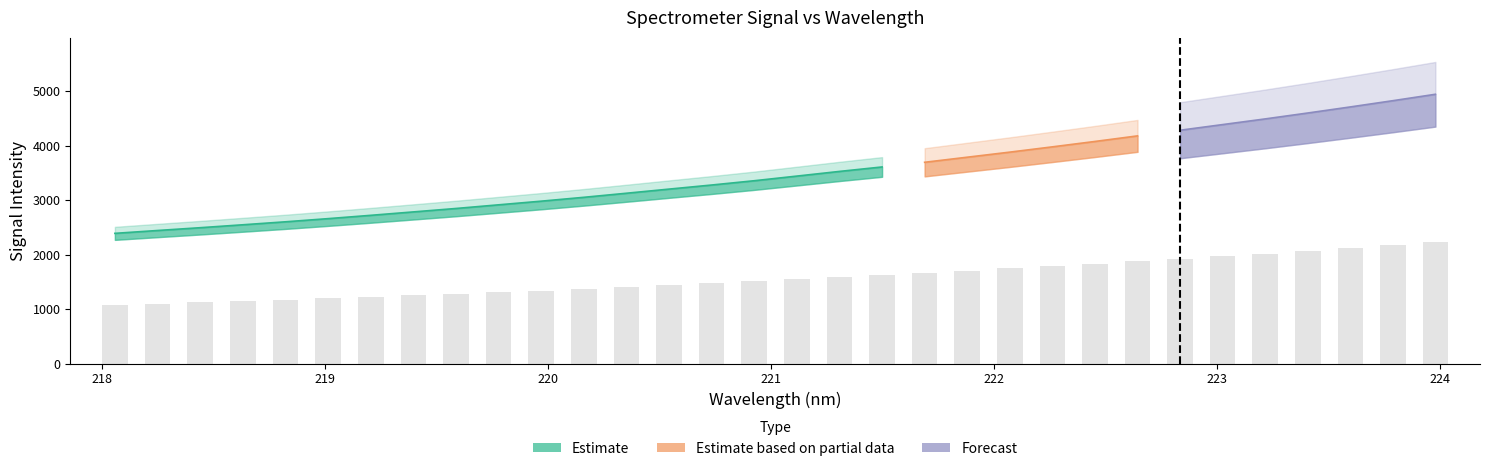

What is the average value?

3492.9